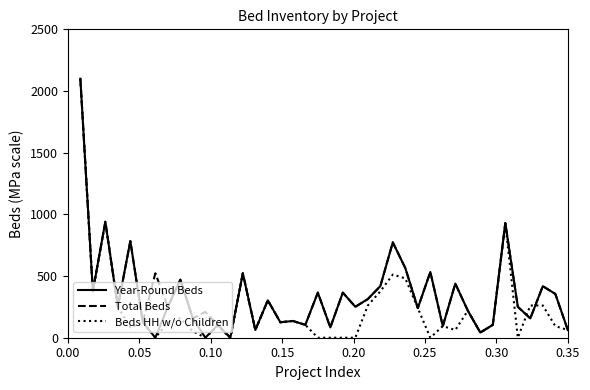

In Year-Round Beds, how many points are lower than both neighbors (excluding endpoints)?

14